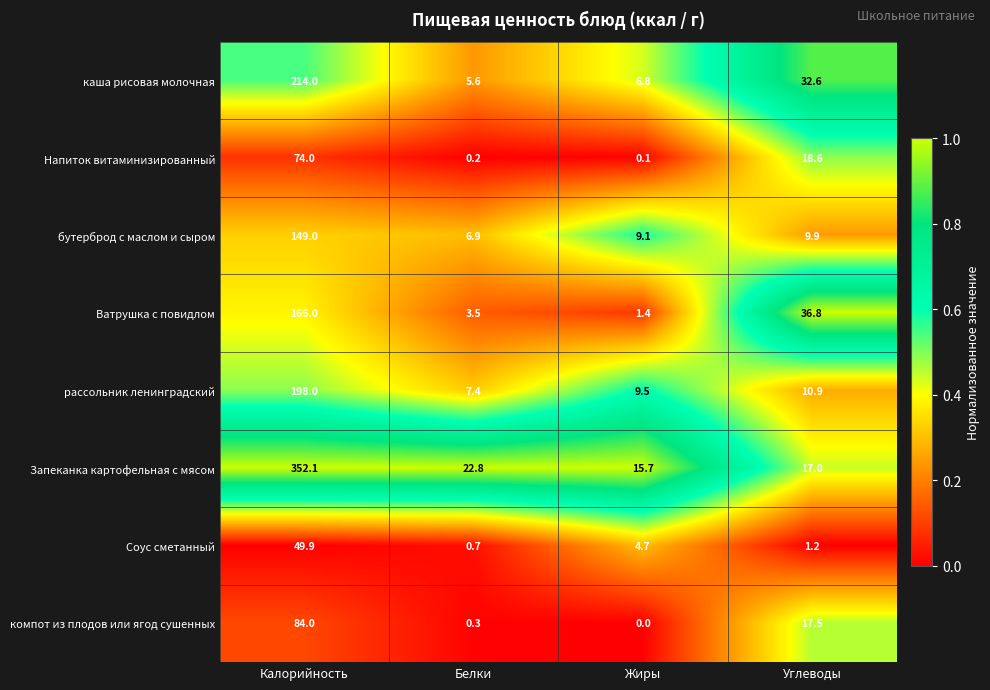

Which series has the widest spread of values?

Запеканка картофельная с мясом